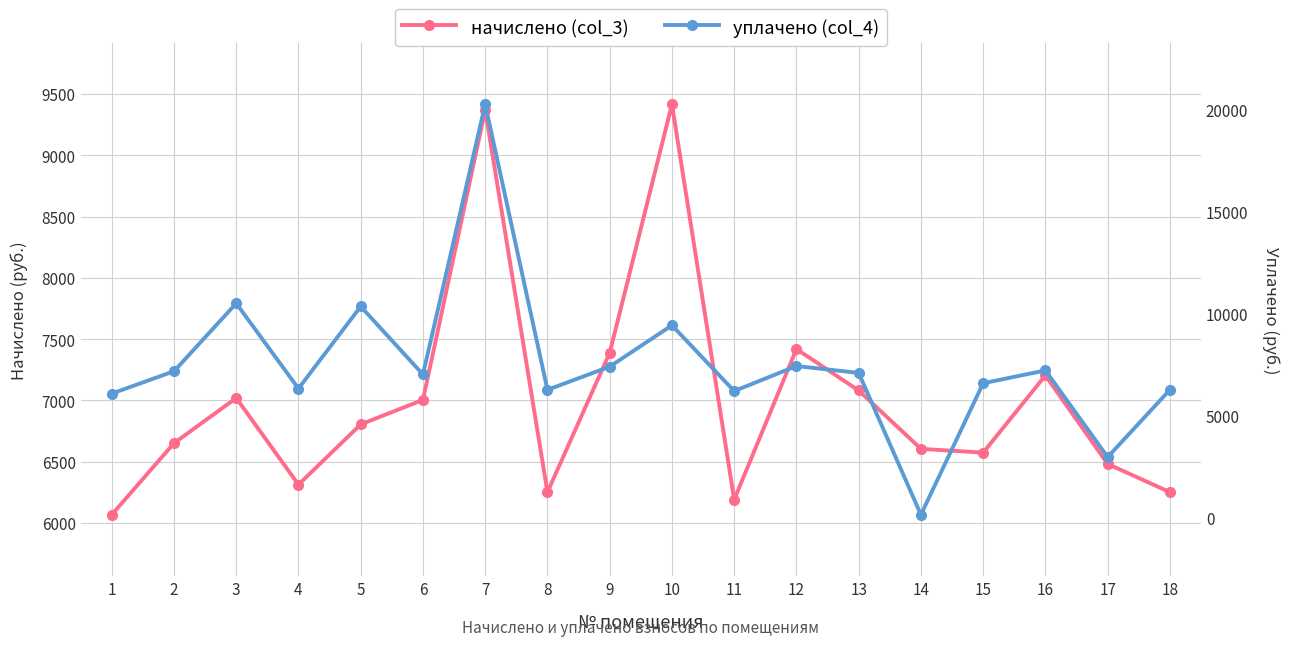

What is the sum of all уплачено (col_4) values?

134486.4